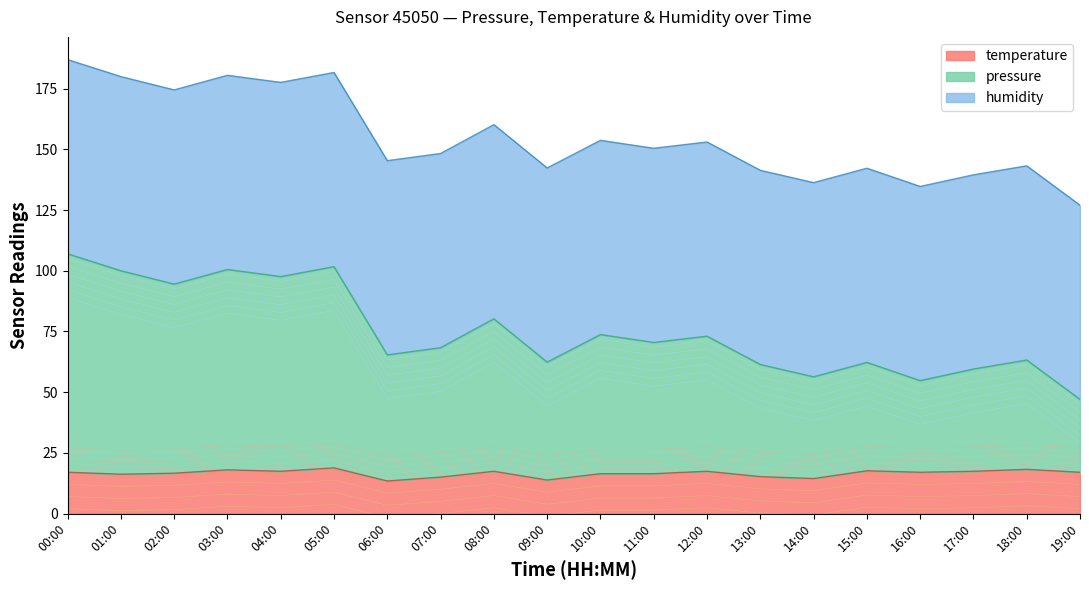

What is the lowest value of the temperature series?

13.4